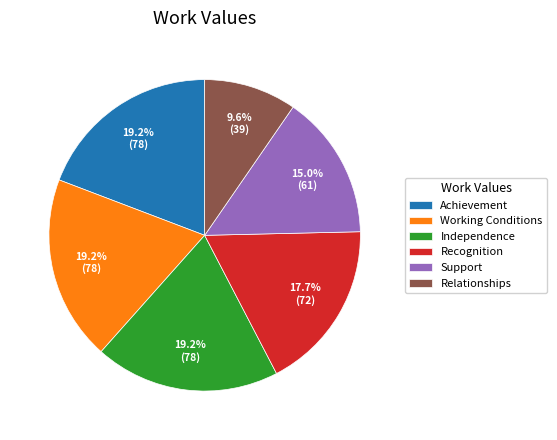

Between Achievement and Recognition, which is larger?

Achievement